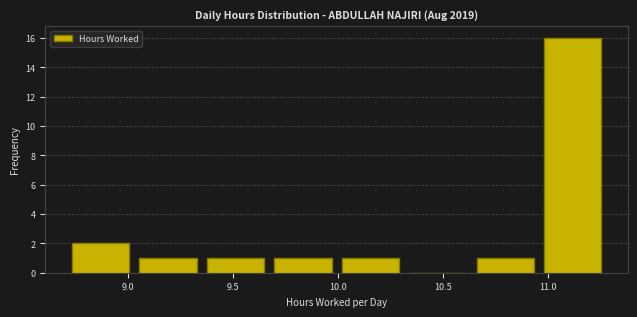

Reading left to right, list every bar in this chart as the range it spans on the x-axis followed by its height. Neither the bar edges nor the heights are printed on the chart, so give them approximately, as read against the axes.

8.70 to 9.05: 2
9.05 to 9.35: 1
9.35 to 9.65: 1
9.65 to 10.00: 1
10.00 to 10.30: 1
10.30 to 10.65: 0
10.65 to 10.95: 1
10.95 to 11.30: 16